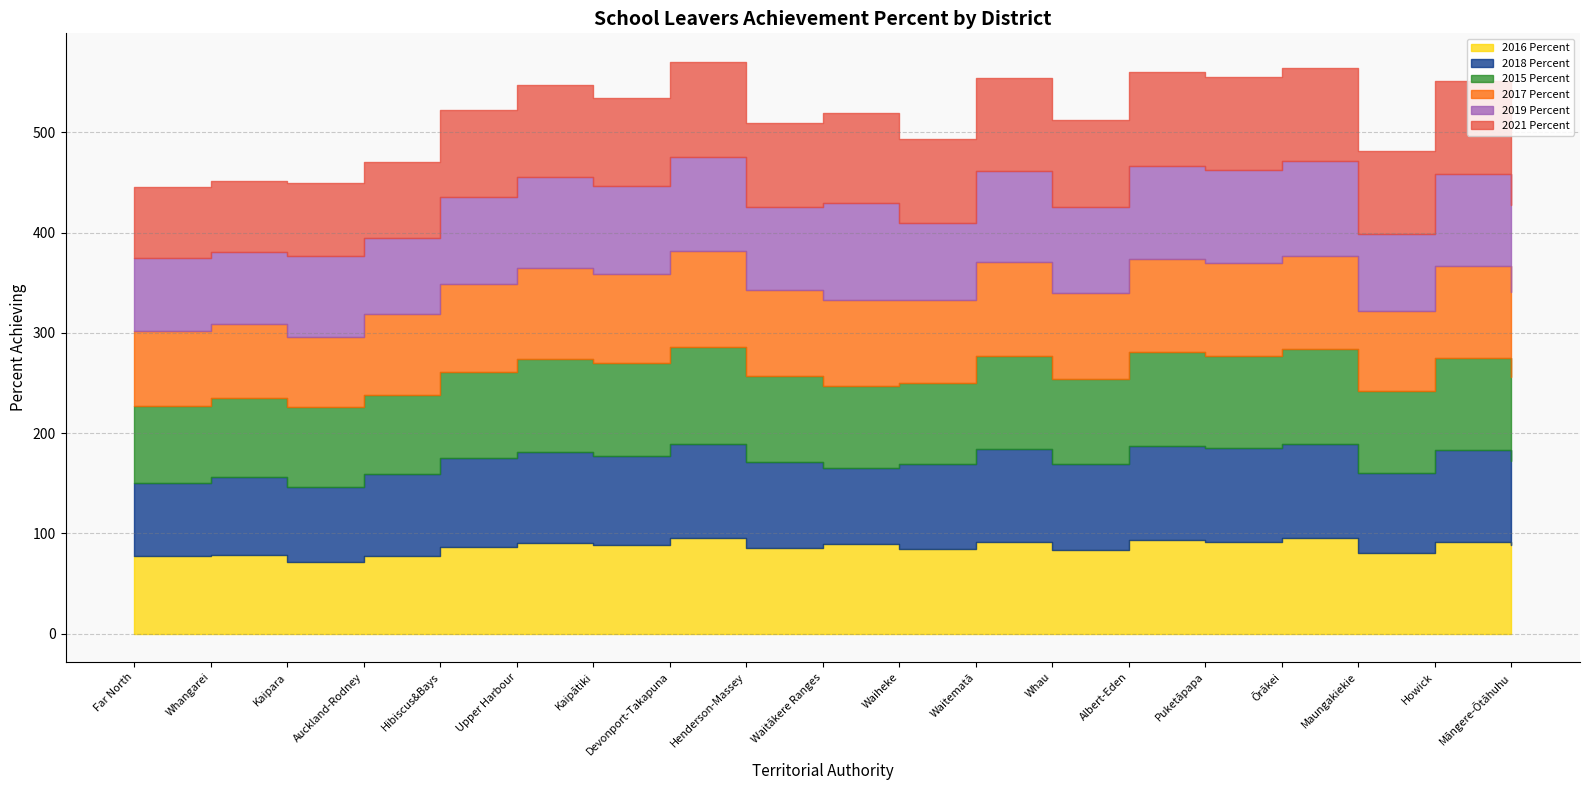

True or false: 2015 Percent has more than 2 interior local peaks.

True